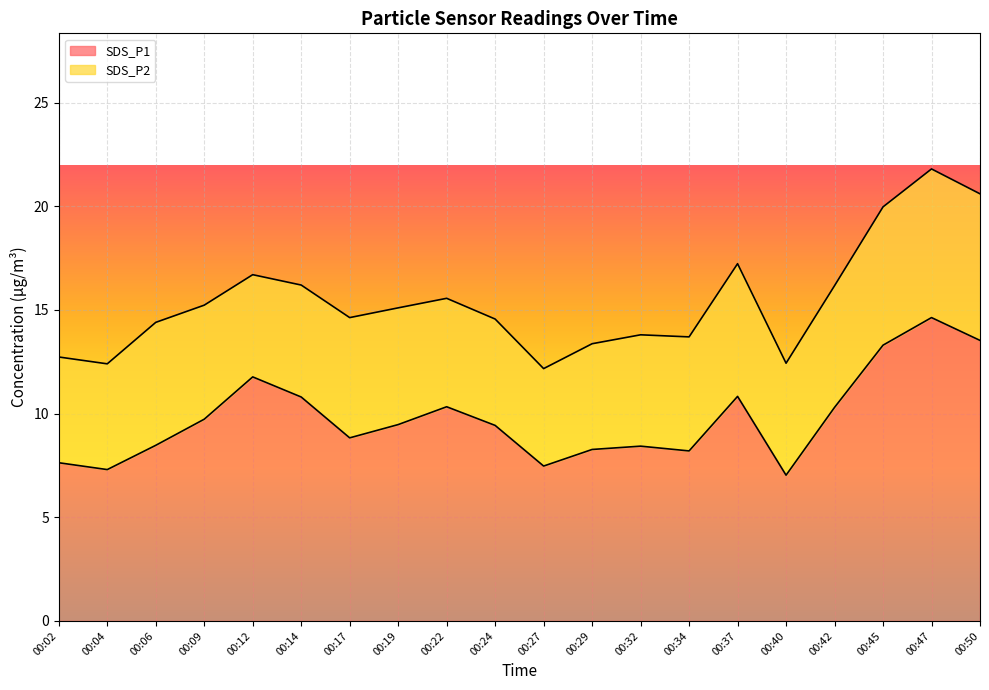

Rank the categories by value from lowest to highest.

00:40, 00:04, 00:27, 00:02, 00:34, 00:29, 00:32, 00:06, 00:17, 00:24, 00:19, 00:09, 00:42, 00:22, 00:14, 00:37, 00:12, 00:45, 00:50, 00:47